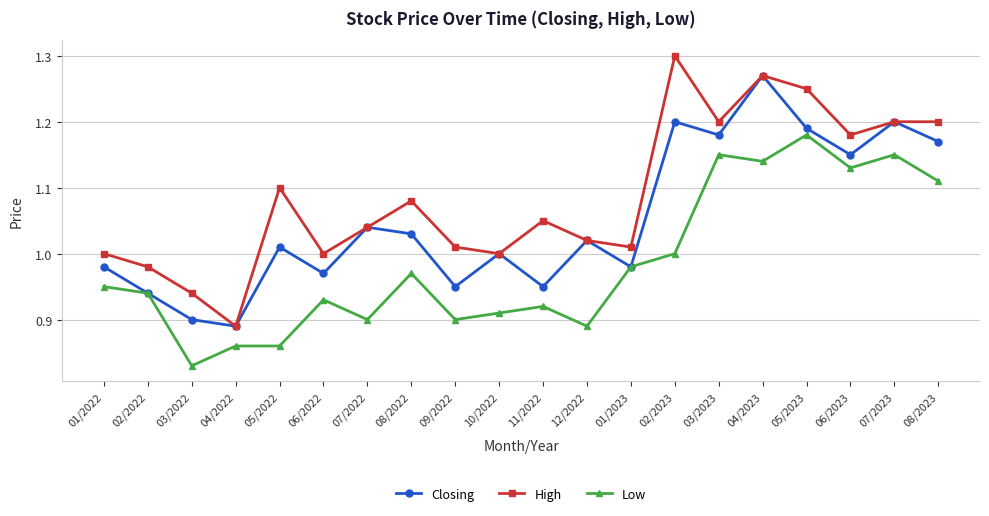

True or false: Closing has more than 0 points higher than both neighbors.

True